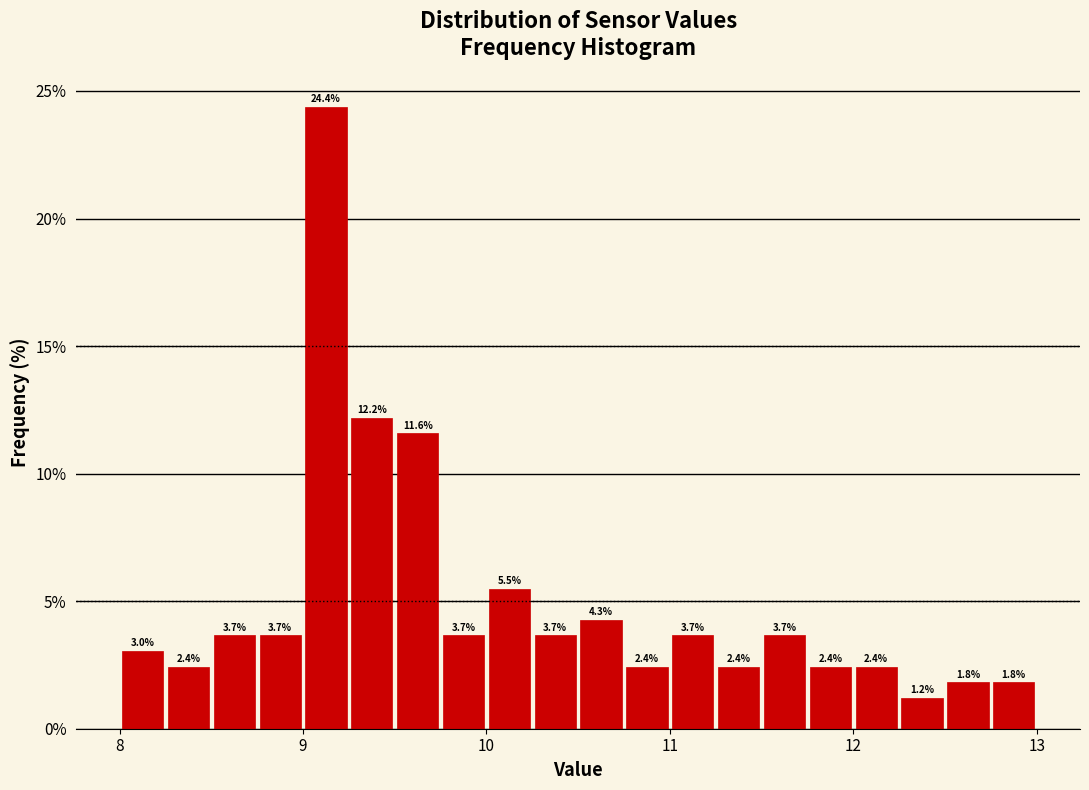

Read against the x-axis, roughly where is the centre of the tallest bar?

9.1